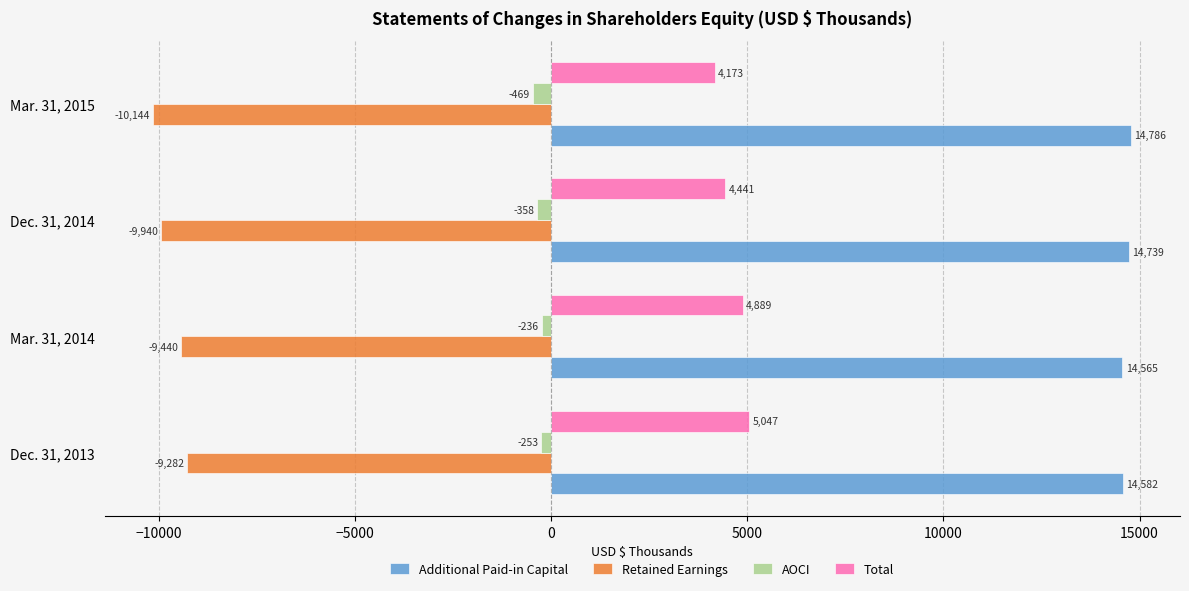

Which series has the largest range (max minus min)?

Total